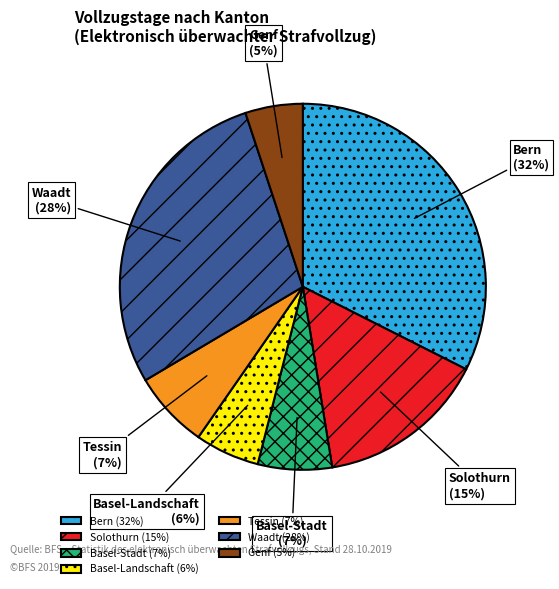

Which has a higher value, Tessin or Basel-Landschaft?

Tessin